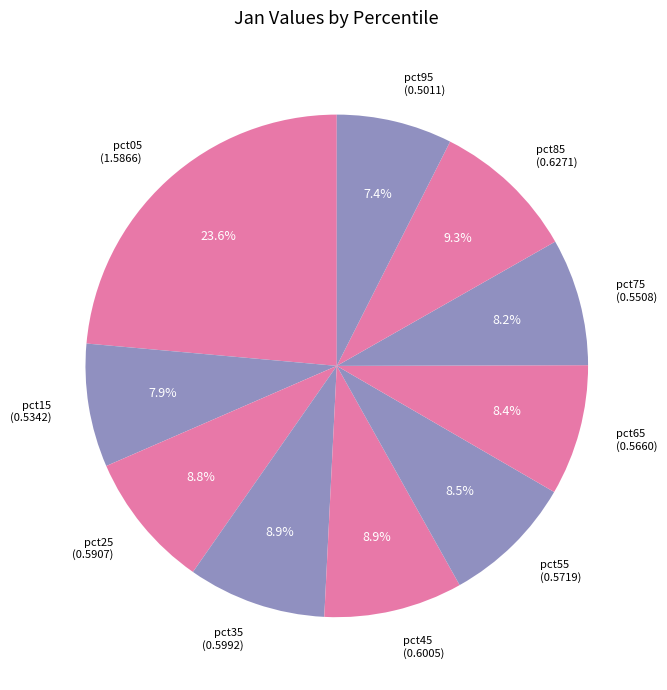

What percentage do pct95 (0.5011) and pct25 (0.5907) together represent?

16.2%